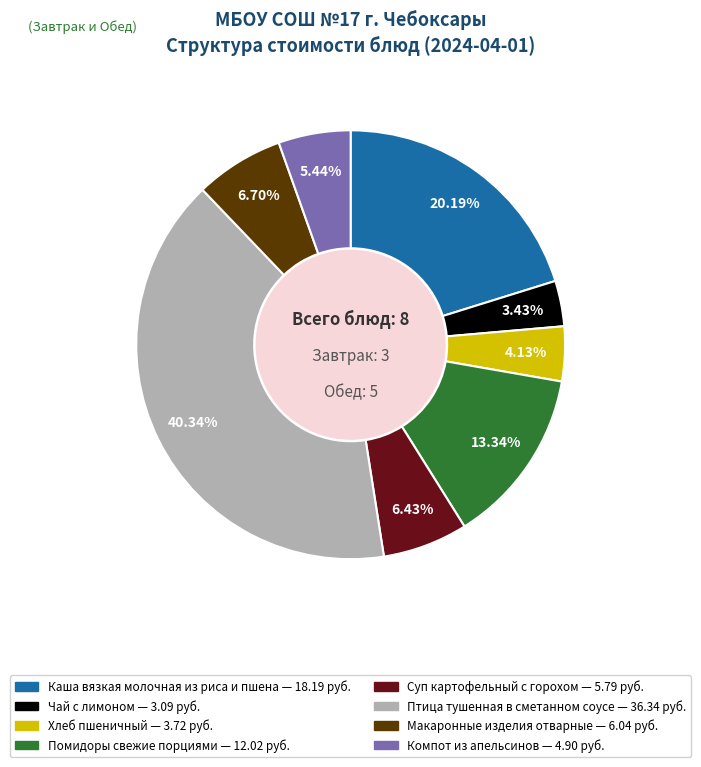

How many segments does this pie chart have?

8